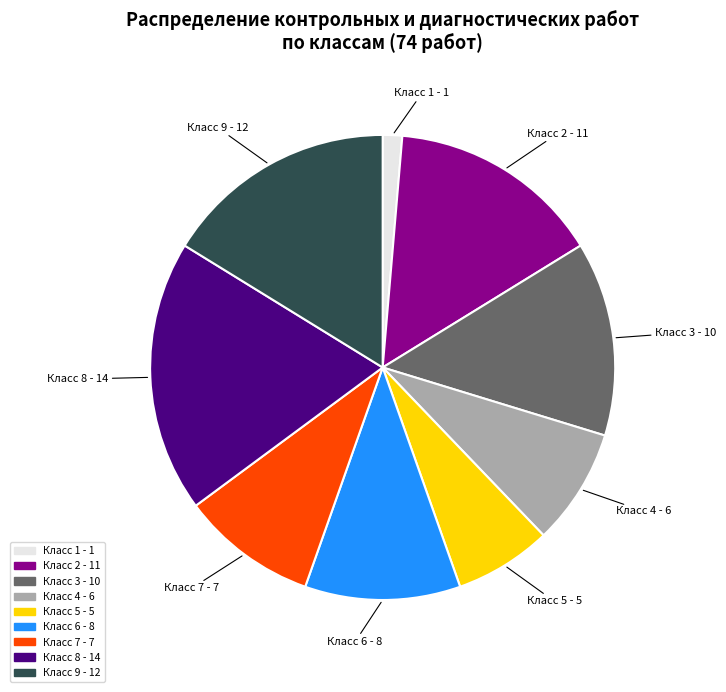

True or false: Класс 8 - 14 accounts for 26% of the total.

False